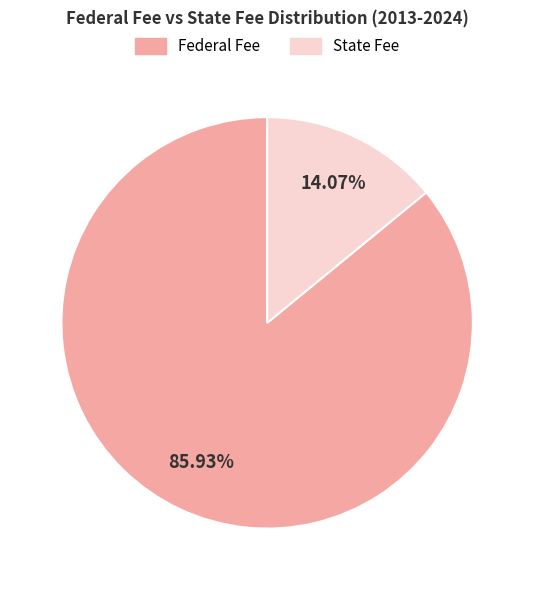

How many segments does this pie chart have?

2